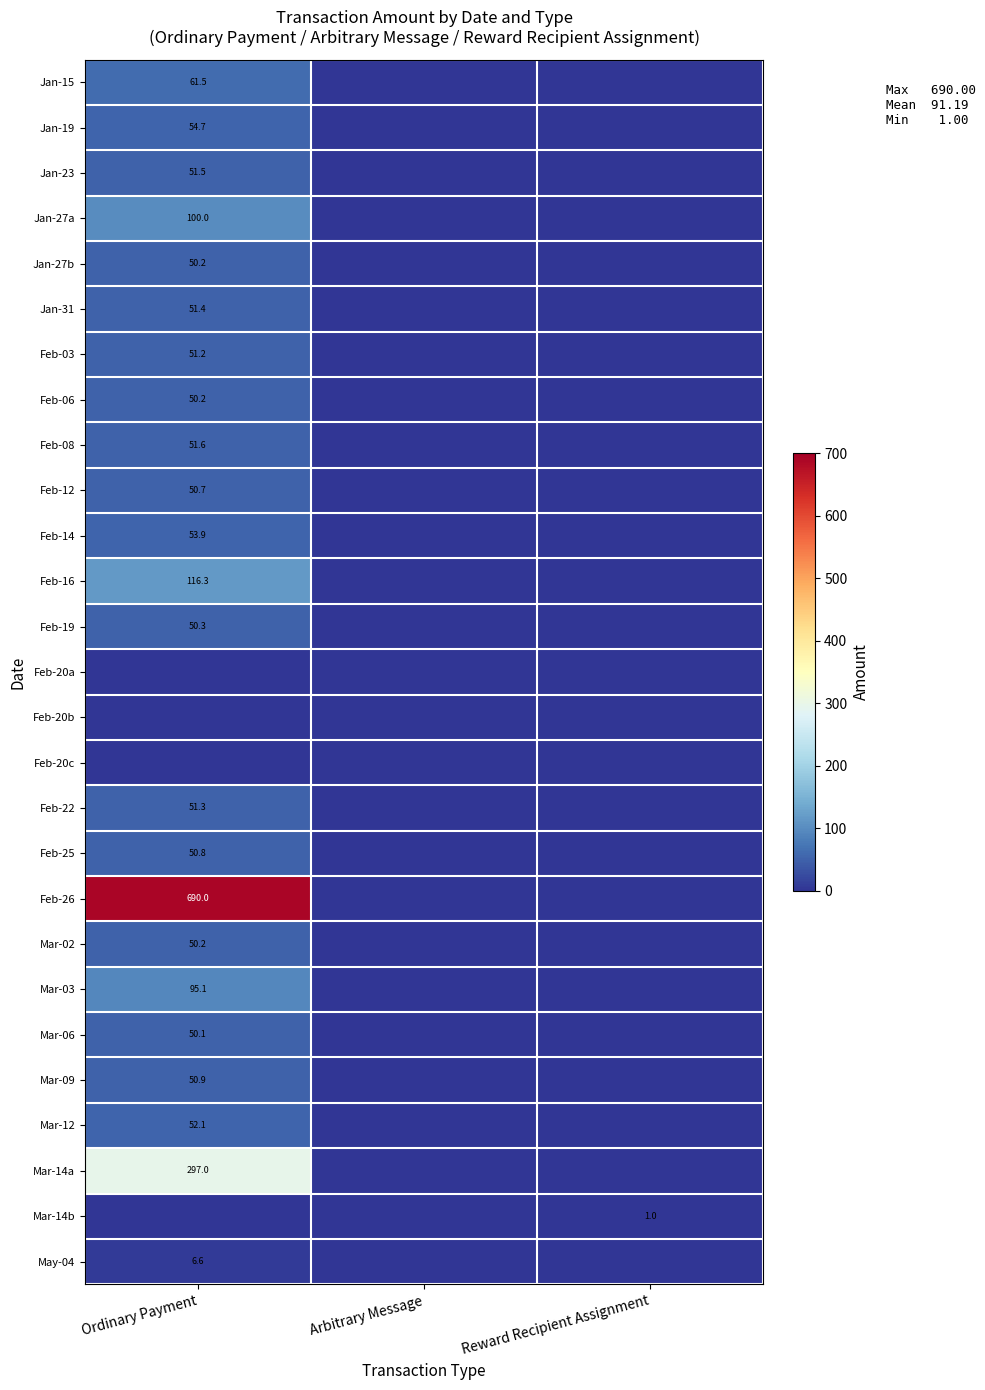

True or false: Mar-12 has a value of 83.2 at Ordinary Payment.

False